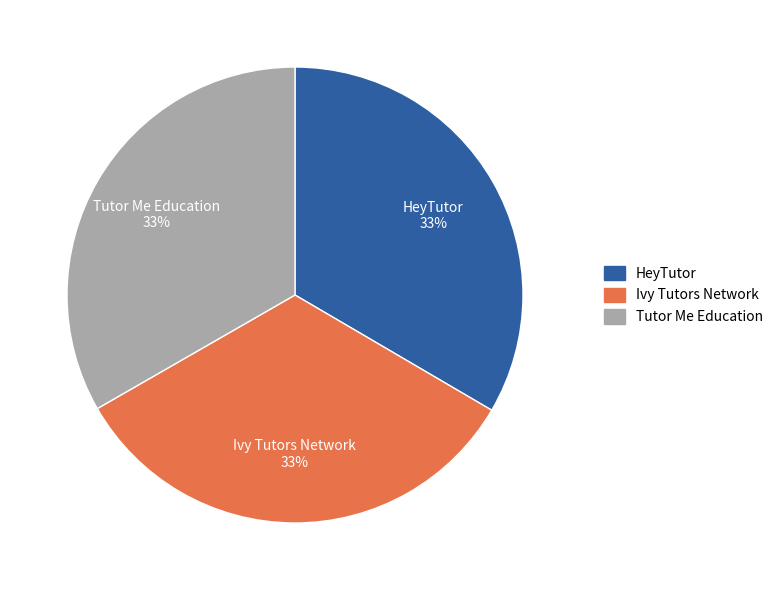

To the nearest percent, what portion does Ivy Tutors Network represent?

33%